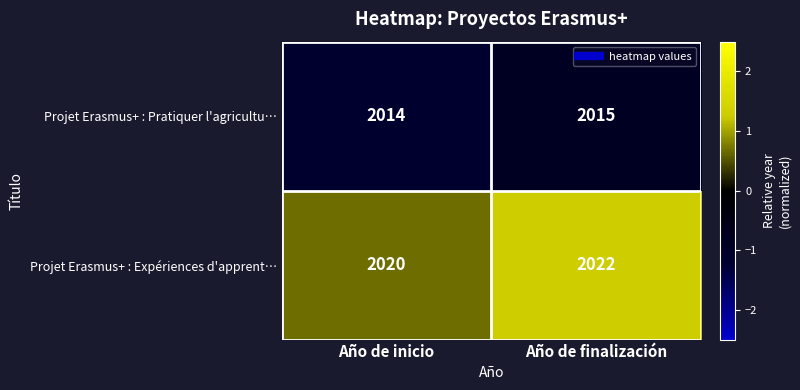

What is the smallest value displayed?

2014